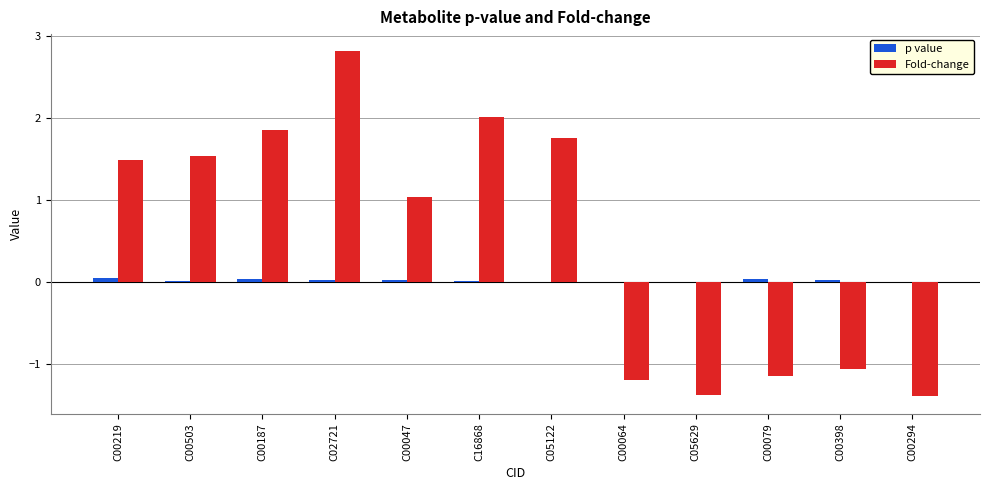

True or false: Fold-change has a value of 4.6 at C02721.

False